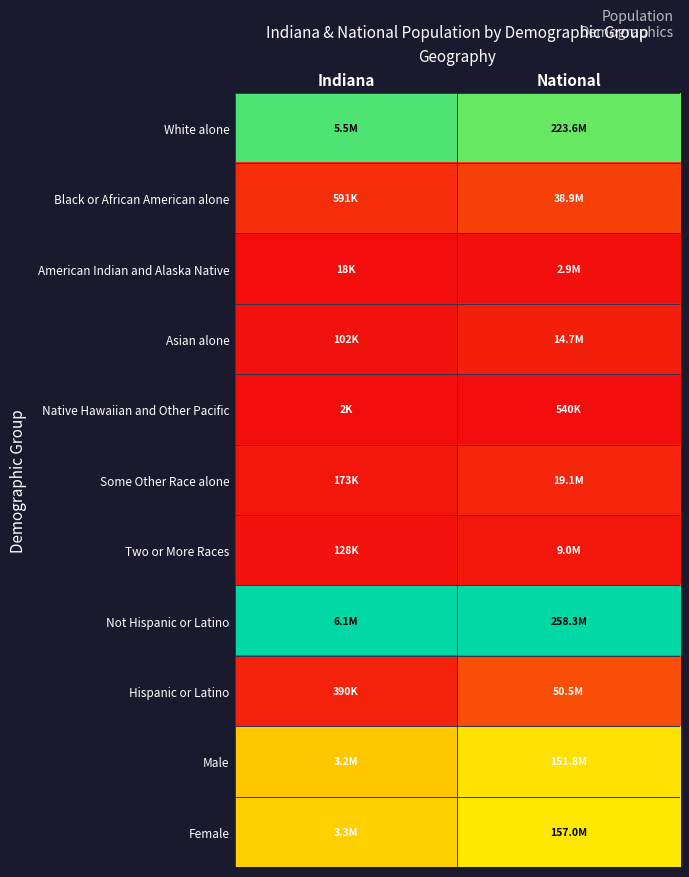

Reading right to left, list all the values displayed in this chart.

White alone: National=0.9	Indiana=0.9
Black or African American alone: National=0.1	Indiana=0.1
American Indian and Alaska Native: National=0.0	Indiana=0.0
Asian alone: National=0.1	Indiana=0.0
Native Hawaiian and Other Pacific: National=0.0	Indiana=0.0
Some Other Race alone: National=0.1	Indiana=0.0
Two or More Races: National=0.0	Indiana=0.0
Not Hispanic or Latino: National=1.0	Indiana=1.0
Hispanic or Latino: National=0.2	Indiana=0.1
Male: National=0.6	Indiana=0.5
Female: National=0.6	Indiana=0.5